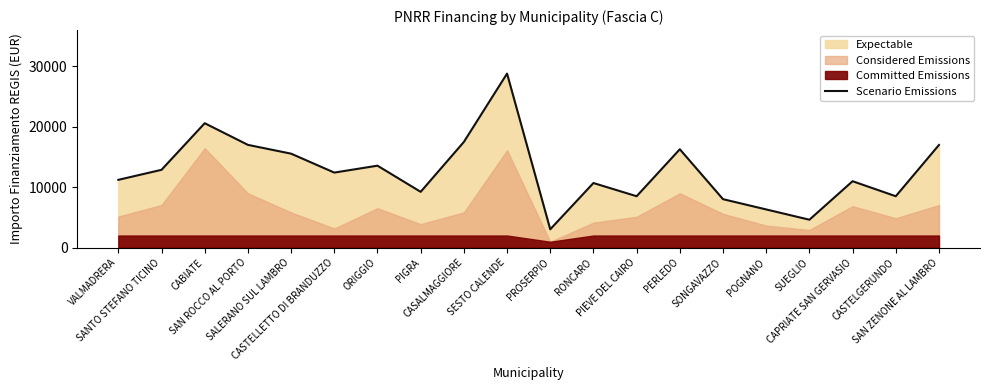

At which label is the value closest to 15921?

PERLEDO